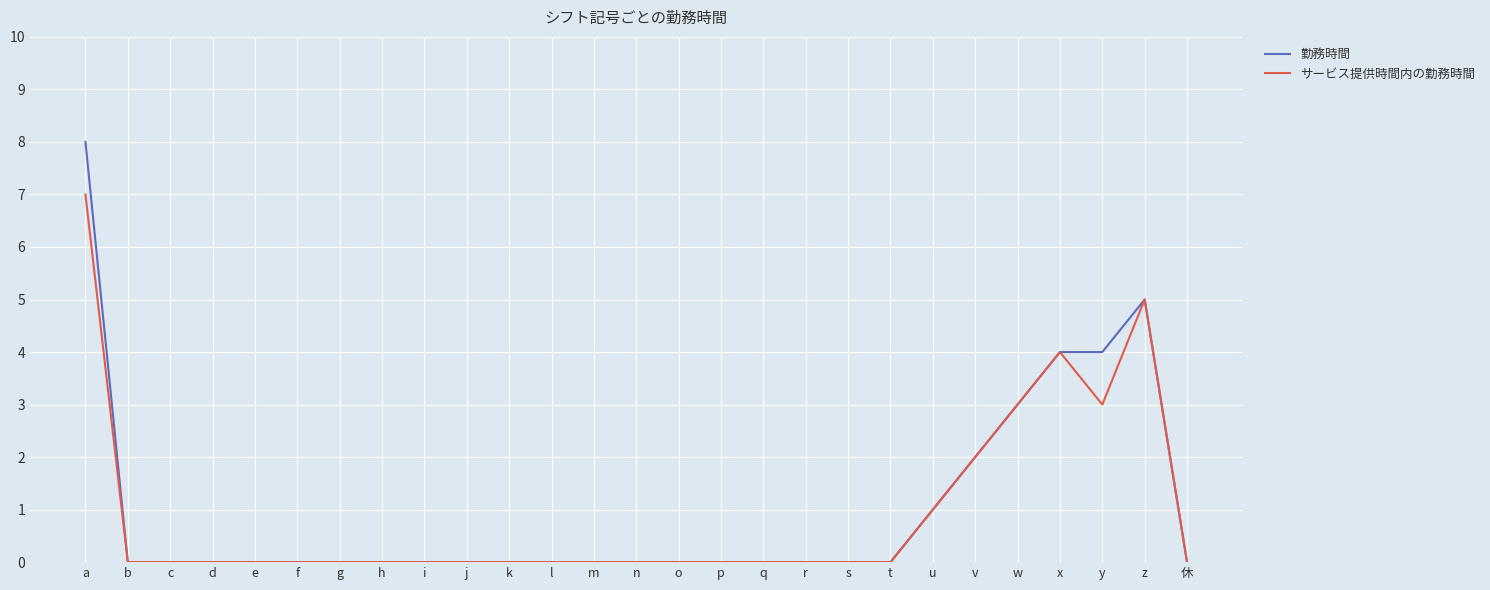

Count the 勤務時間 values in the range 0 to 1.

21